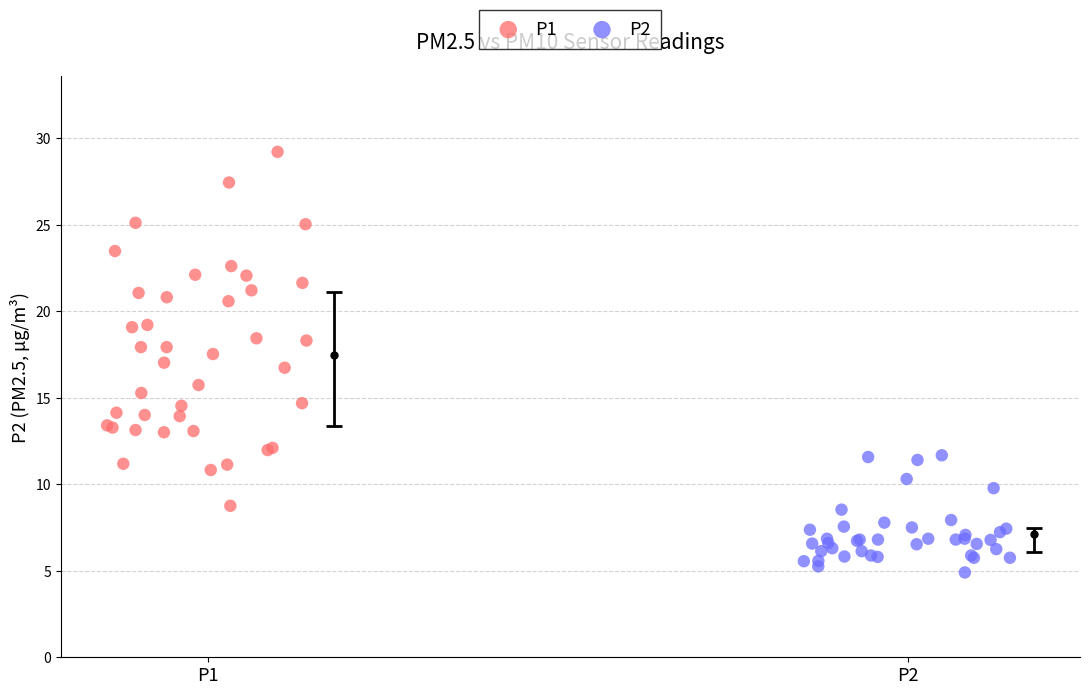

Which series reaches the minimum Y coordinate?

P2